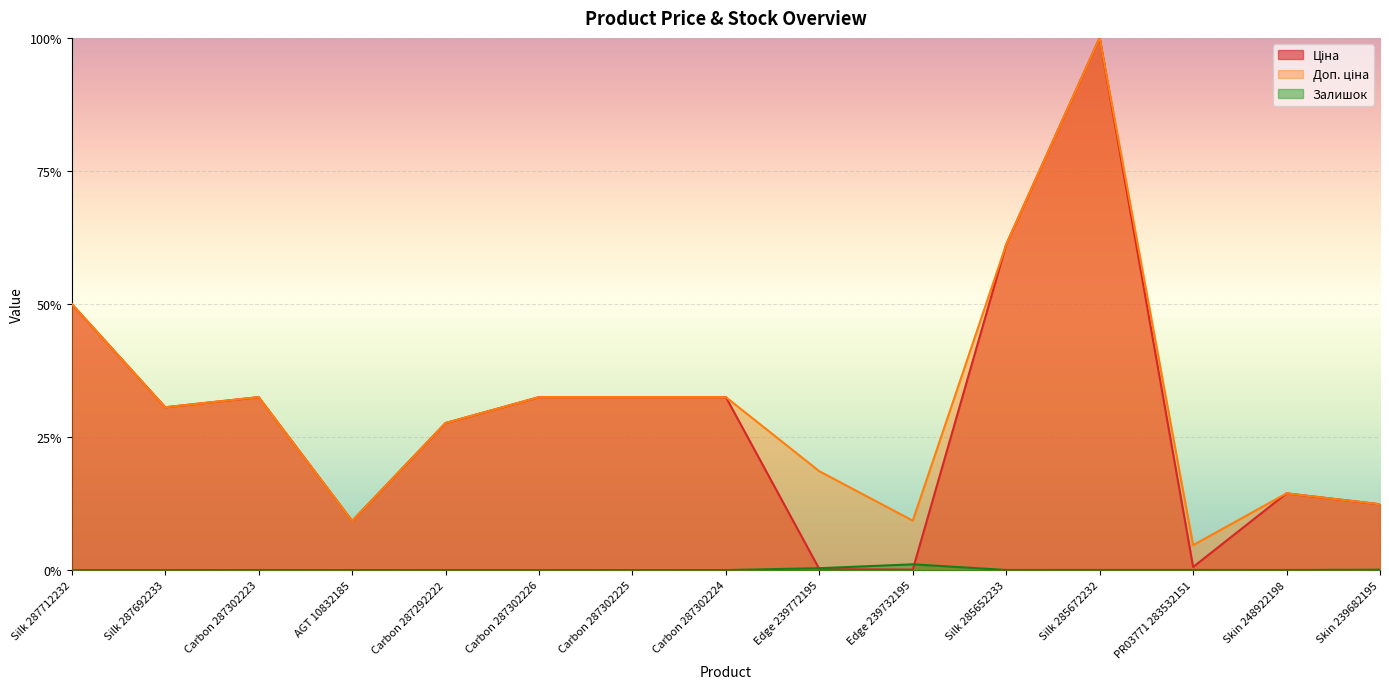

Which category has the lowest value across all series?

Silk 287712232